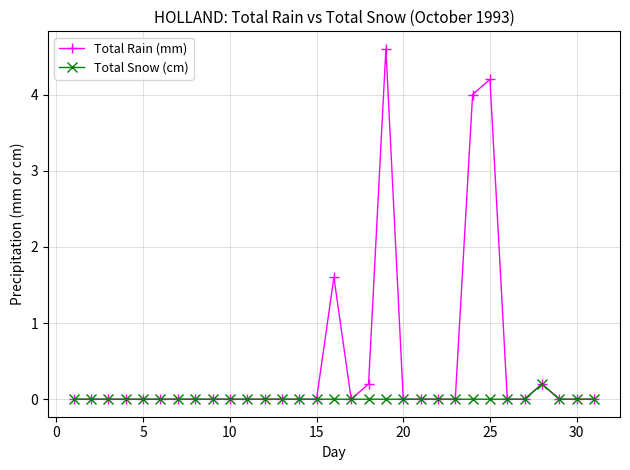

Which series has the largest total across all categories?

Total Rain (mm)